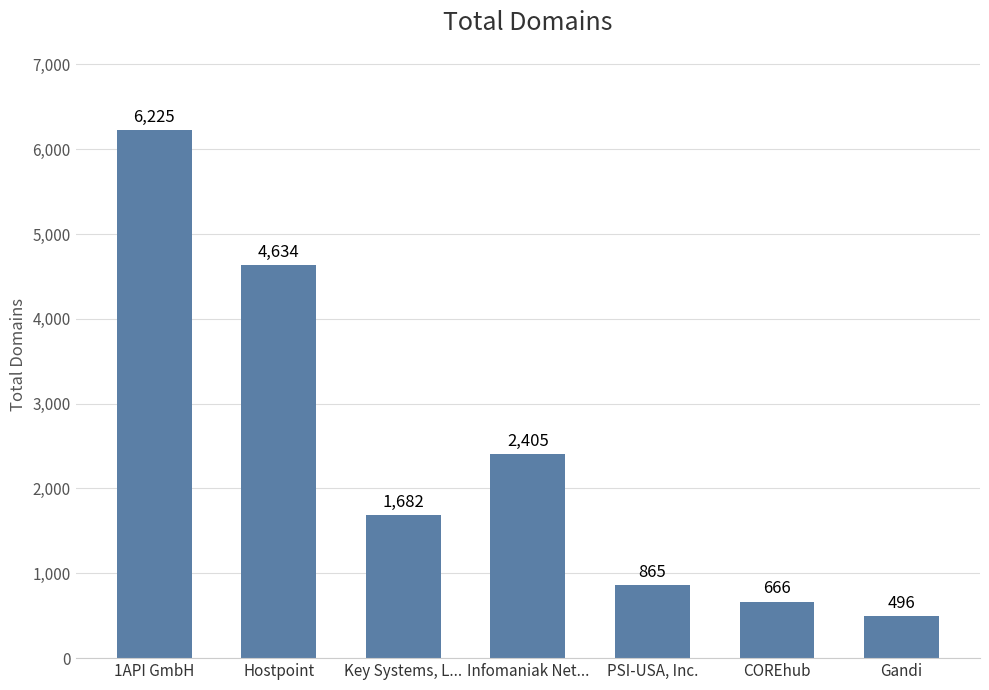

What is the change in value from Infomaniak Net... to COREhub?

-1739